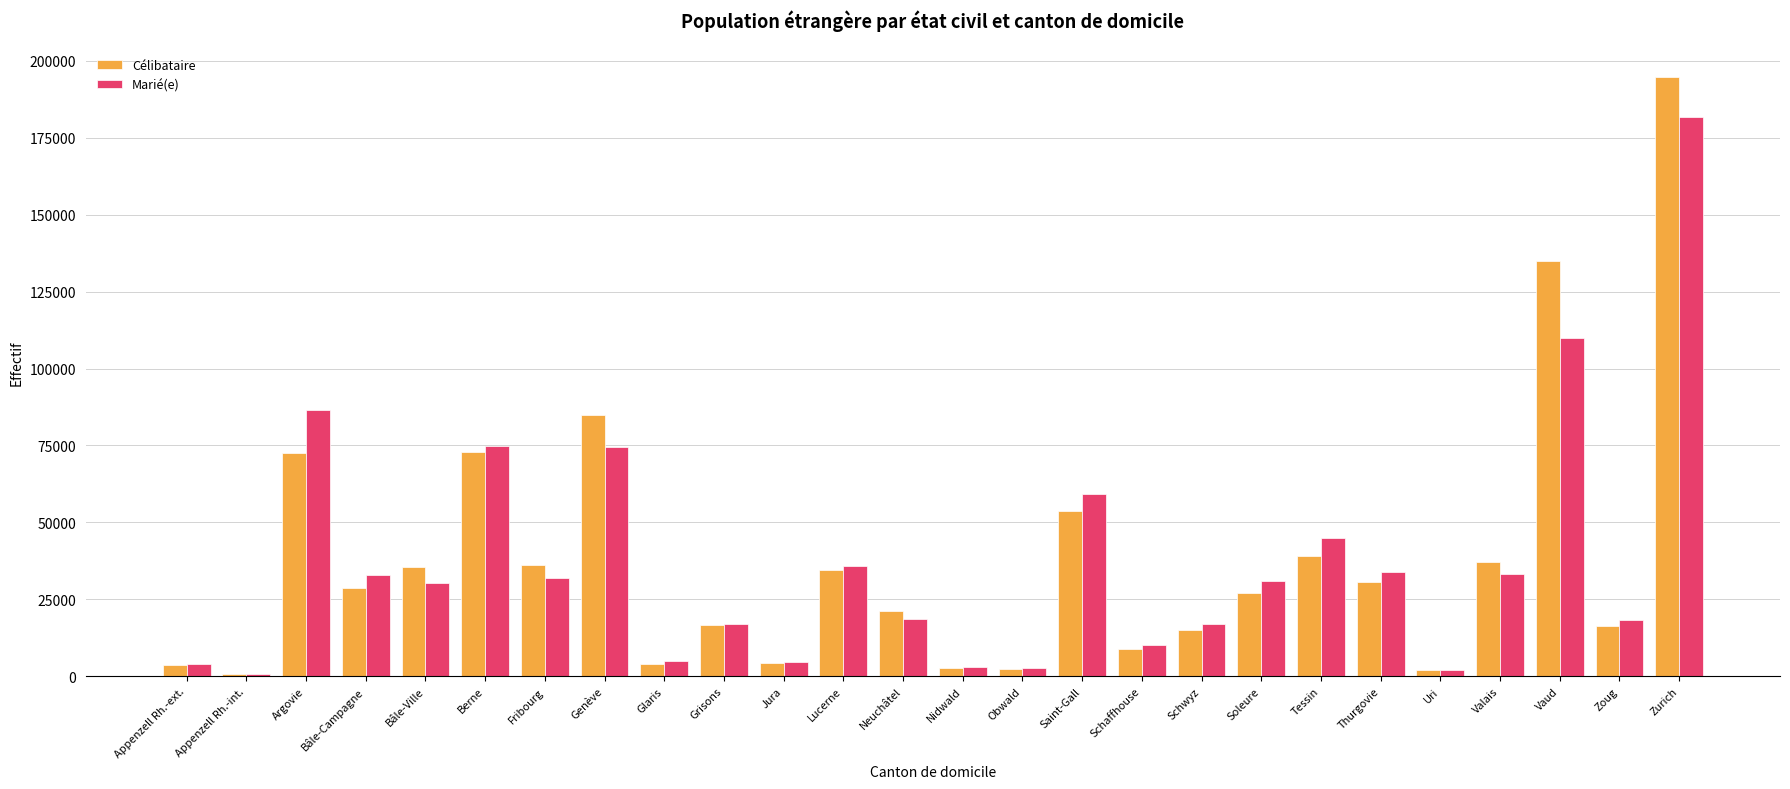

What position from the right is Berne?

21